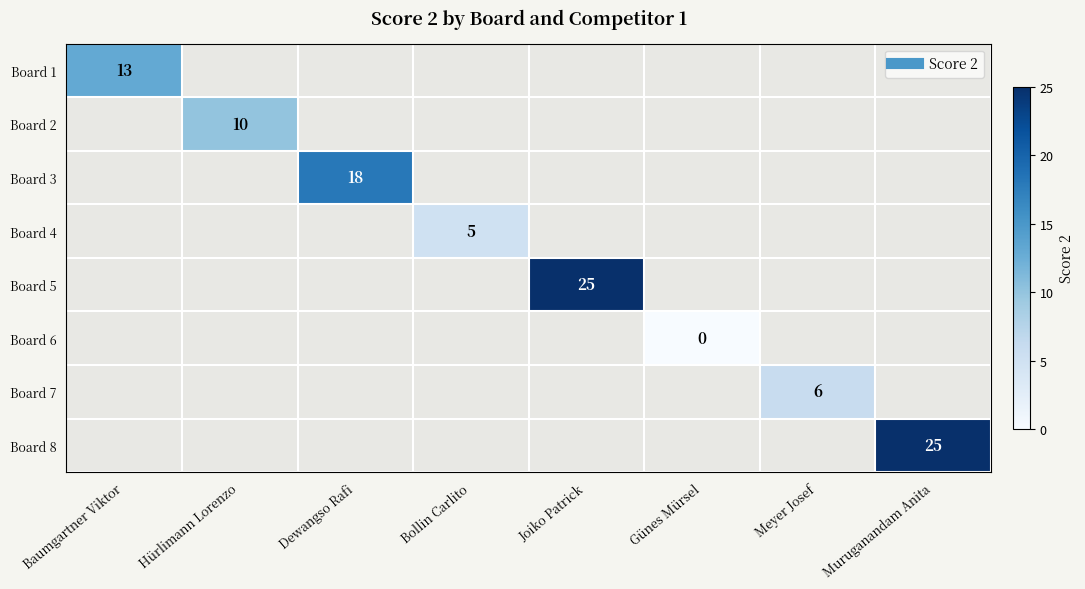

What is the greatest value displayed?

25.0